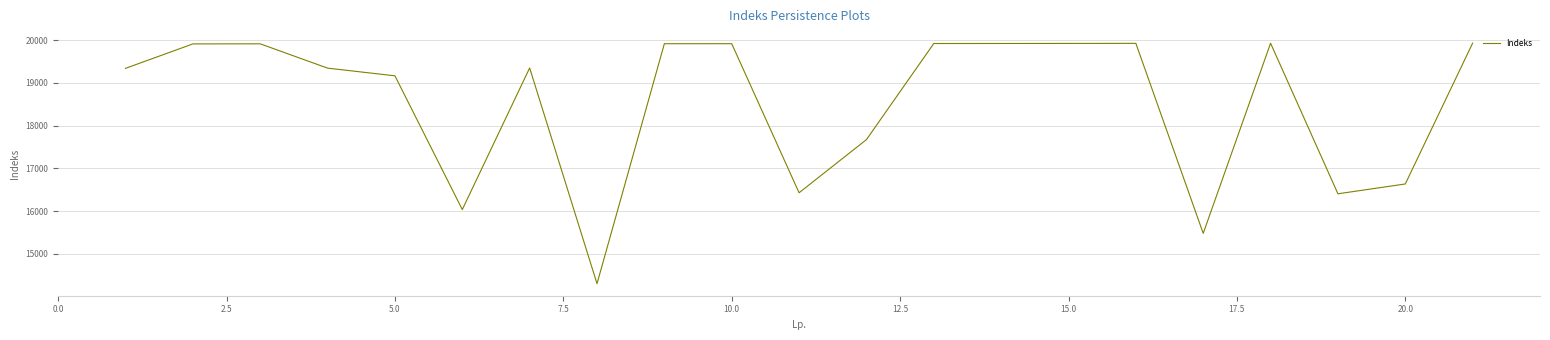

What is the minimum value shown in the chart?

14301